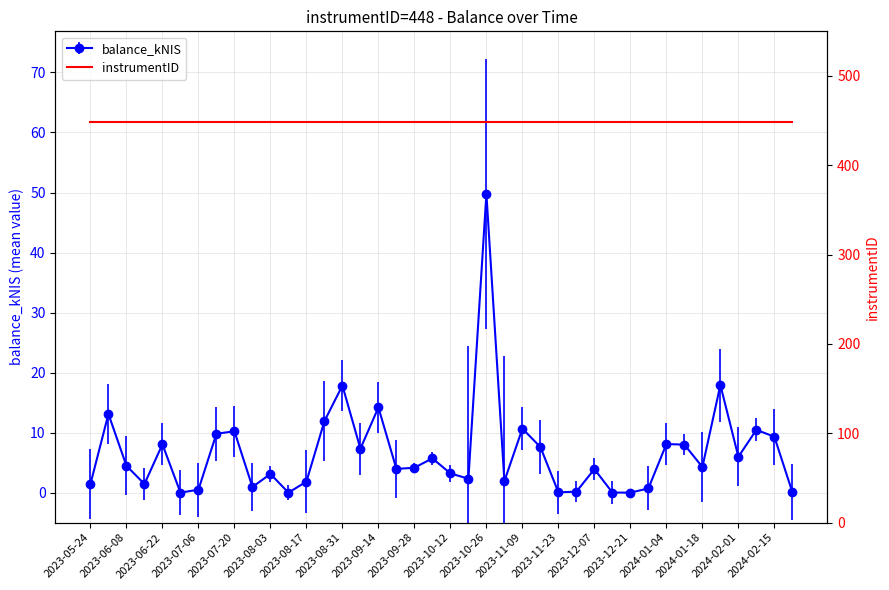

Rank the categories by value from highest to lowest.

2023-10-26, 2024-01-25, 2023-08-31, 2023-09-14, 2023-06-01, 2023-08-24, 2023-11-09, 2024-02-08, 2023-07-20, 2023-07-13, 2024-02-15, 2024-01-04, 2023-06-22, 2024-01-11, 2023-11-16, 2023-09-07, 2024-02-01, 2023-10-05, 2023-06-08, 2024-01-18, 2023-09-28, 2023-09-21, 2023-12-07, 2023-10-12, 2023-08-03, 2023-10-19, 2023-11-02, 2023-08-17, 2023-06-15, 2023-05-24, 2023-07-26, 2023-12-28, 2023-07-06, 2023-11-30, 2024-02-22, 2023-11-23, 2023-06-29, 2023-12-14, 2023-08-10, 2023-12-21